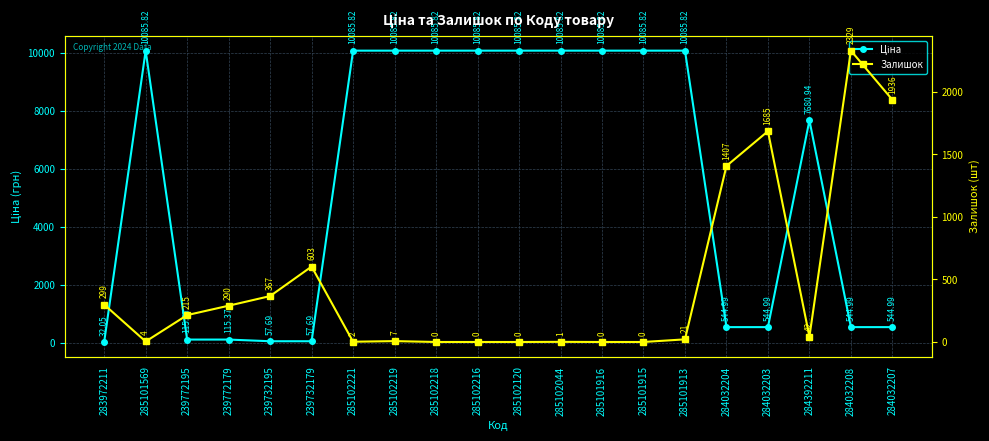

What is the approximate value of Ціна at 284392211?

7680.9